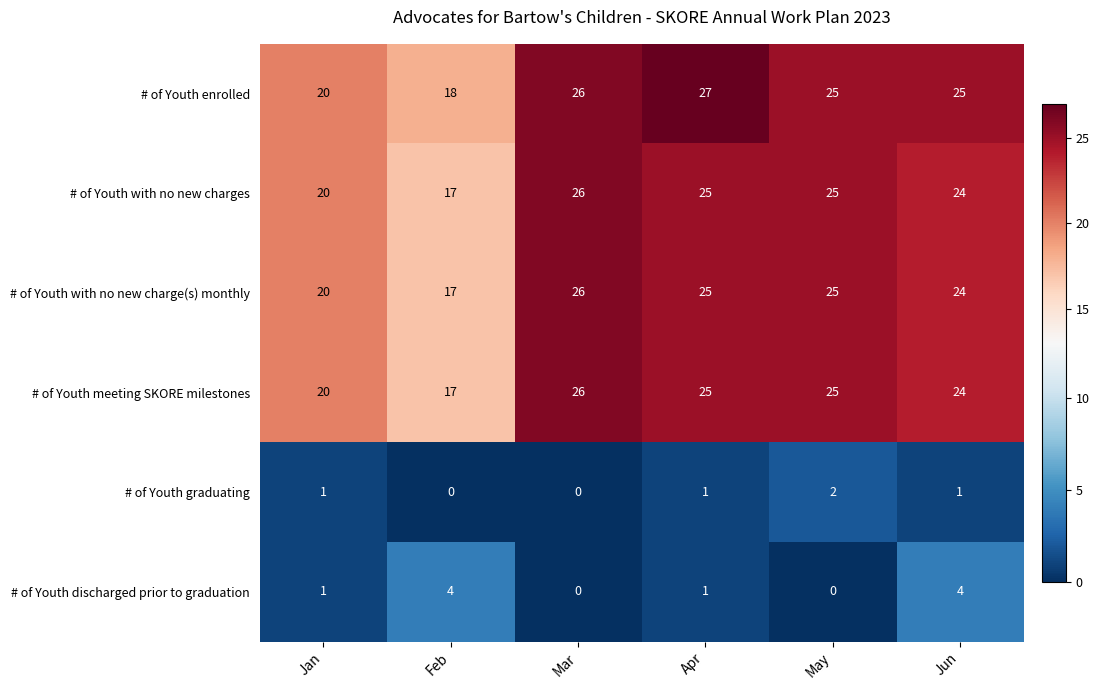

The # of Youth meeting SKORE milestones series shows 10 at Feb. True or false?

False